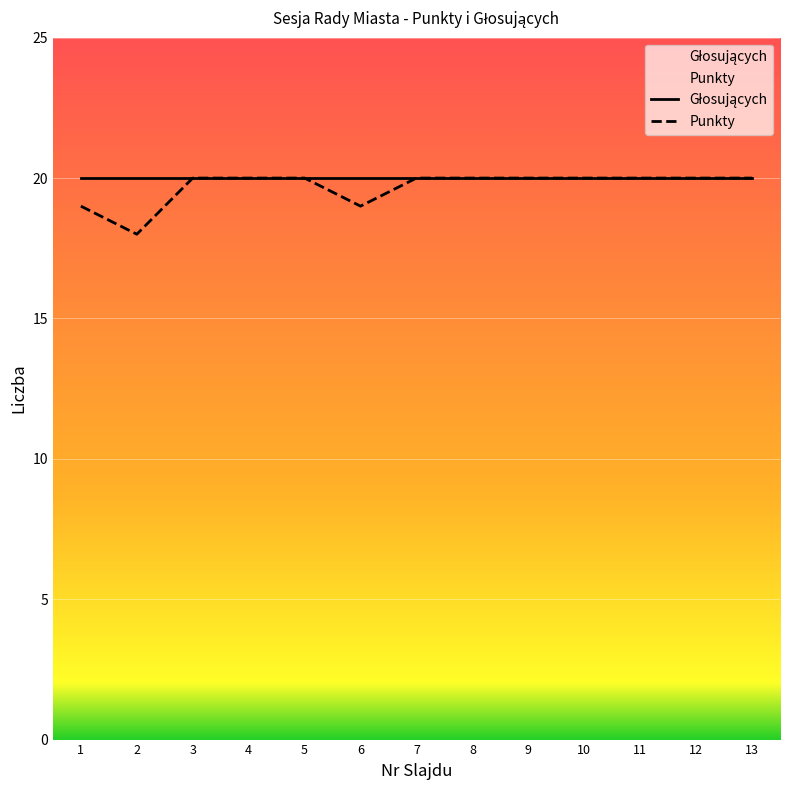

At which label is the value closest to 19?

1